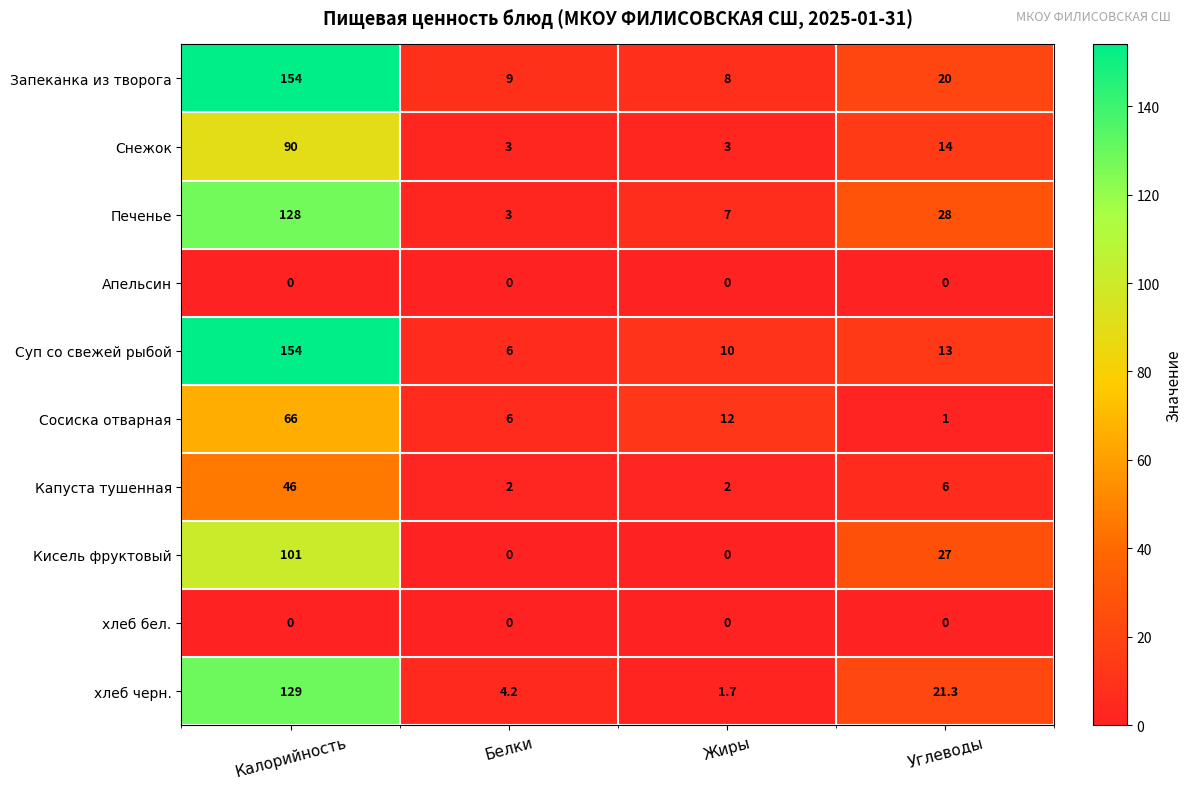

Which series has the largest total across all categories?

Запеканка из творога